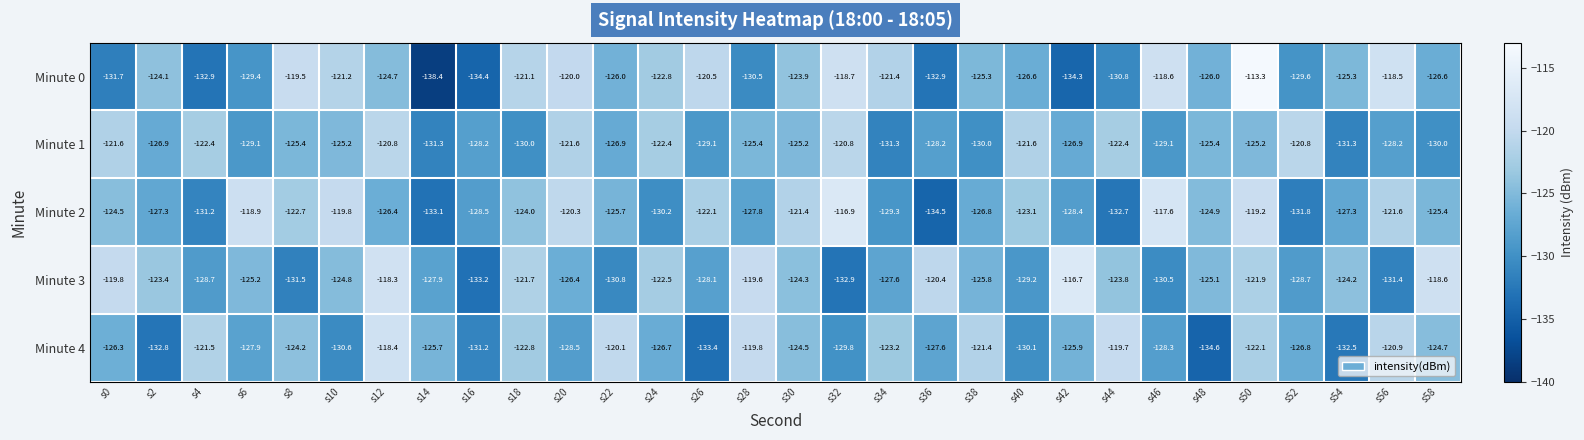

What is the difference between the Minute 3 values at s6 and s54?

1.0